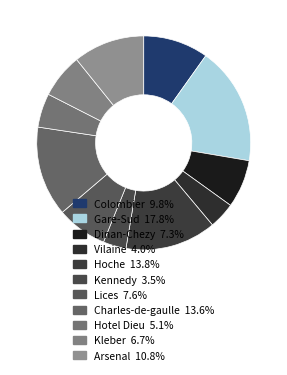

How many segments does this pie chart have?

11